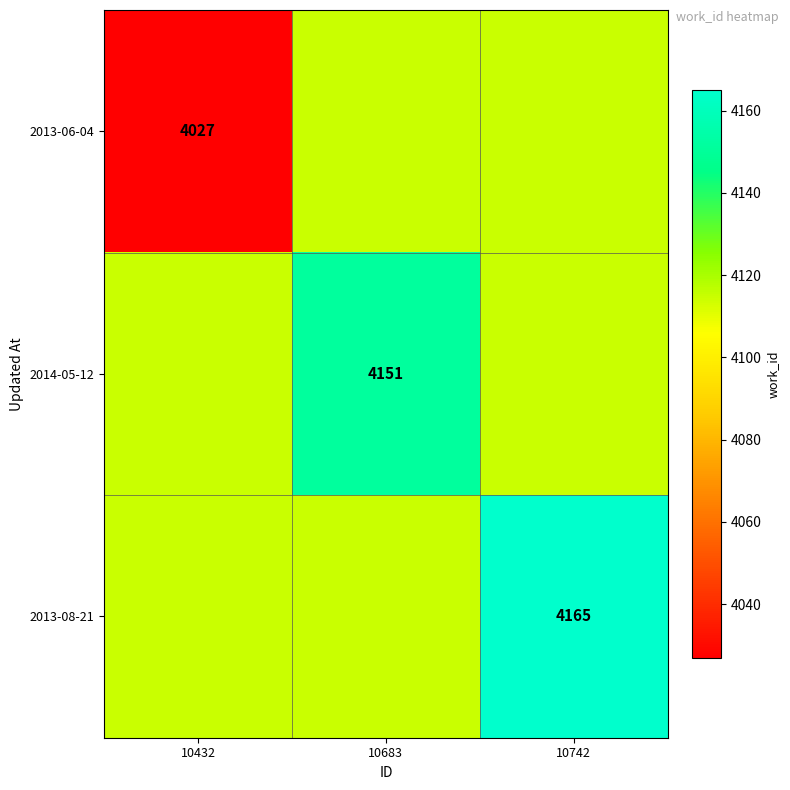

At which category is the sum across all series the highest?

10742